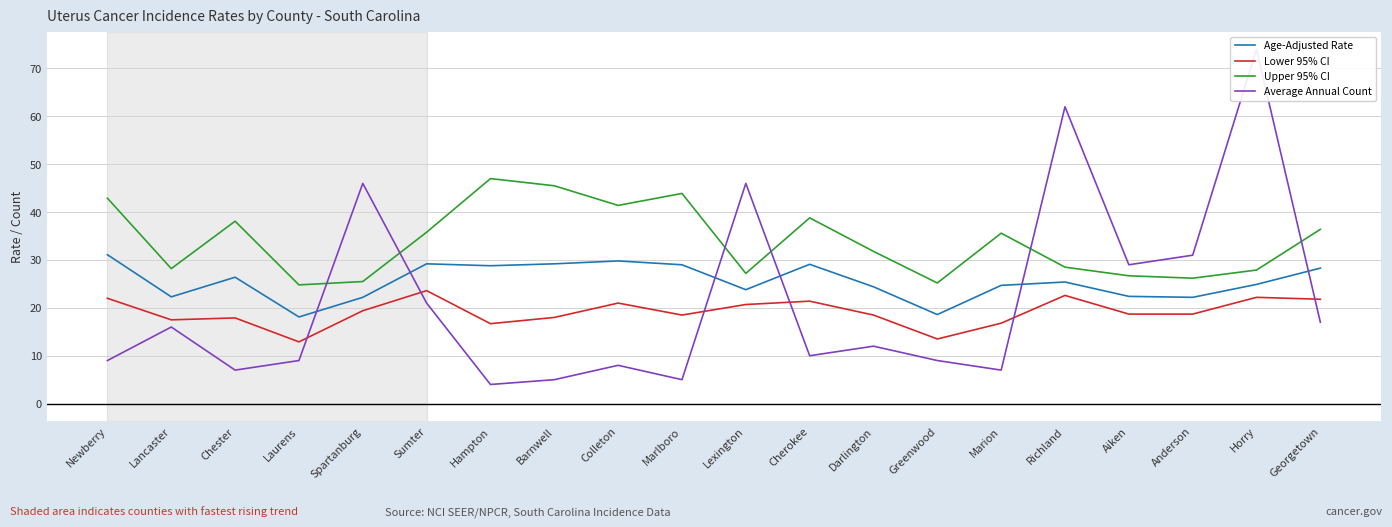

How many lines are shown in the chart?

4